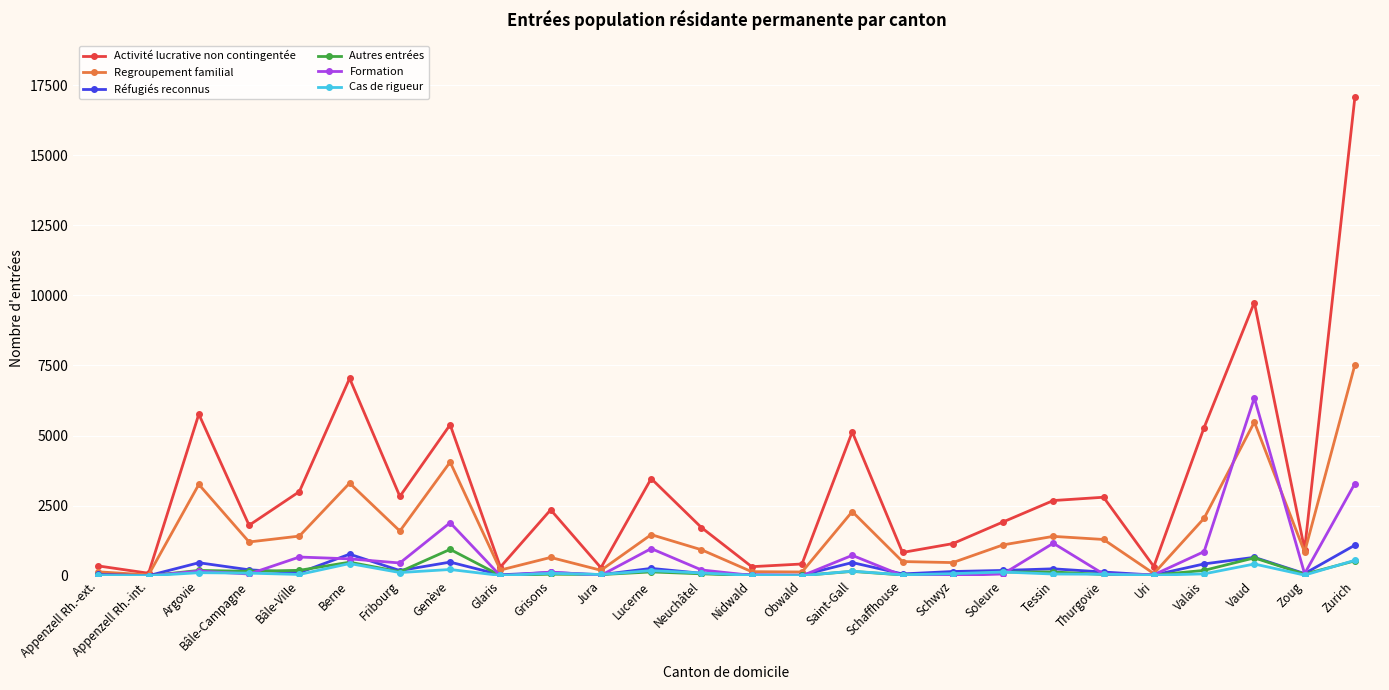

Does the chart display data point markers on the line(s)?

Yes